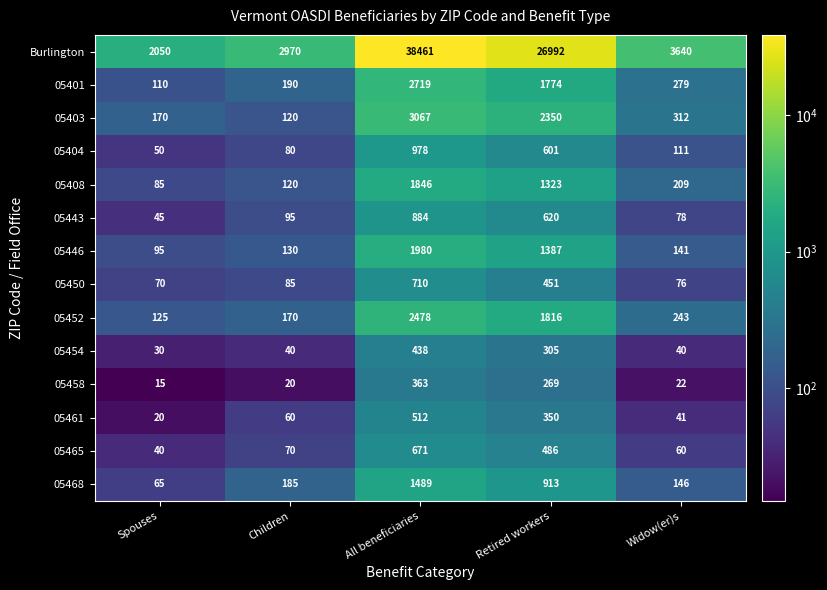

What is the total value across all series at All beneficiaries?

56596